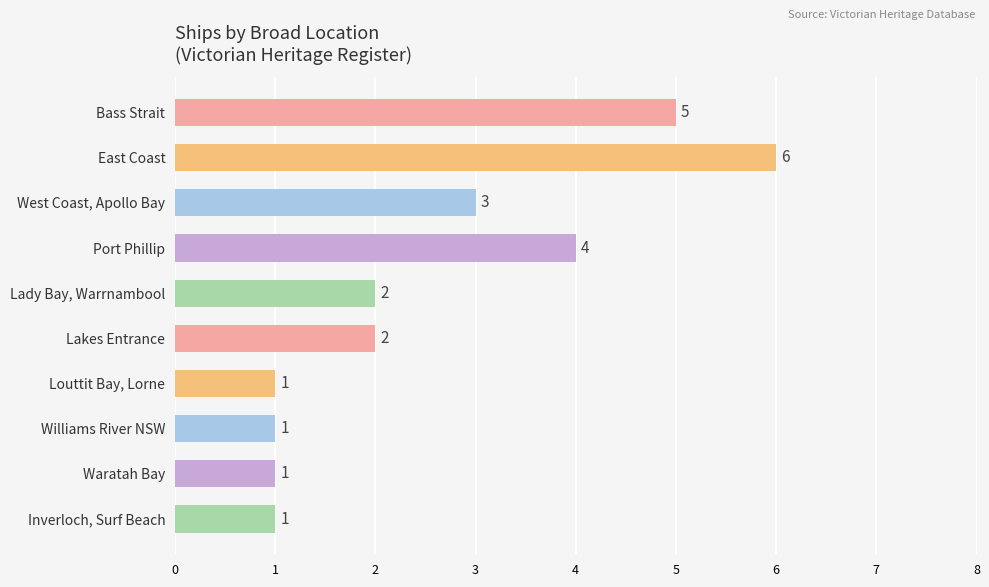

How many bars are there in total?

10